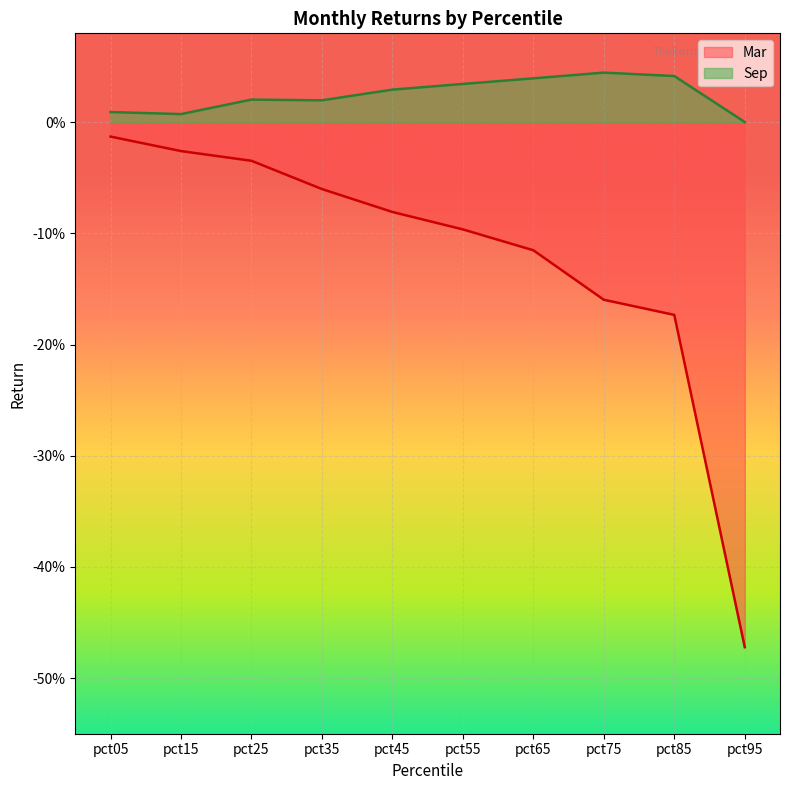

True or false: Sep and Mar cross at least once.

False